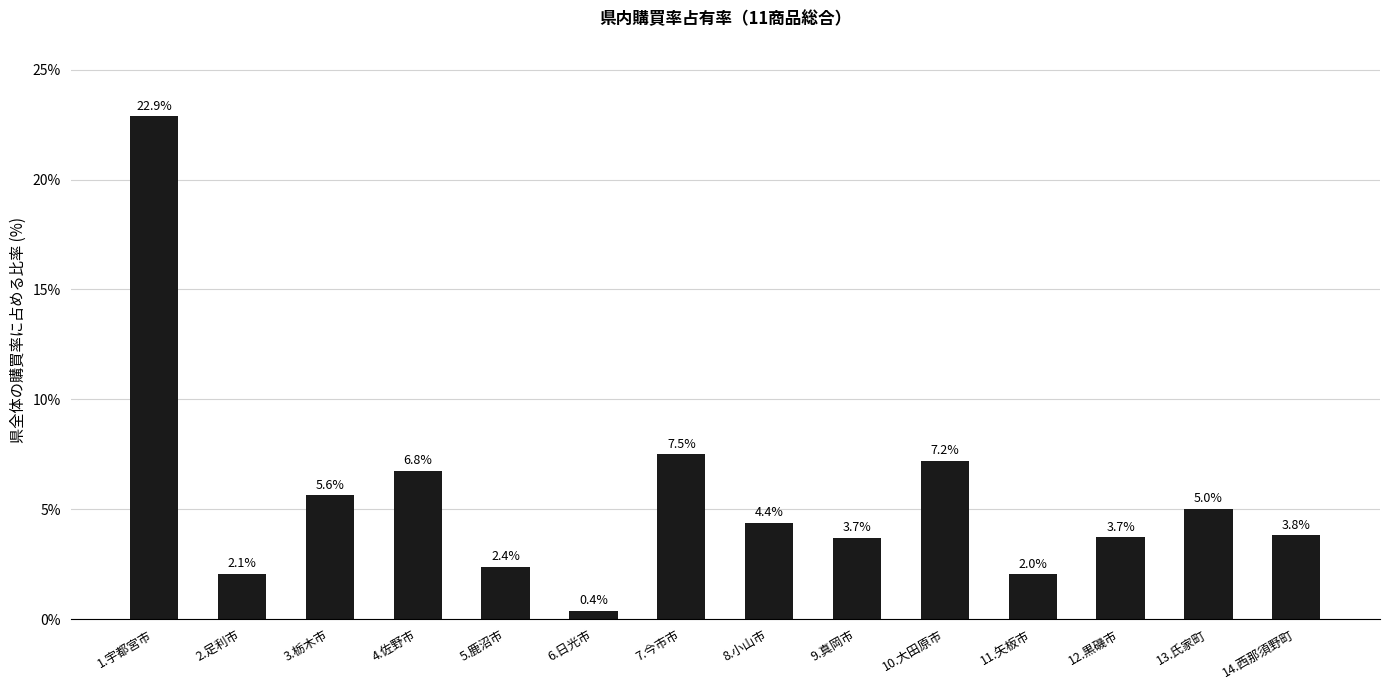

Reading right to left, list all the values displayed in this chart.

3.8	5.0	3.7	2.0	7.2	3.7	4.4	7.5	0.4	2.4	6.8	5.6	2.1	22.9